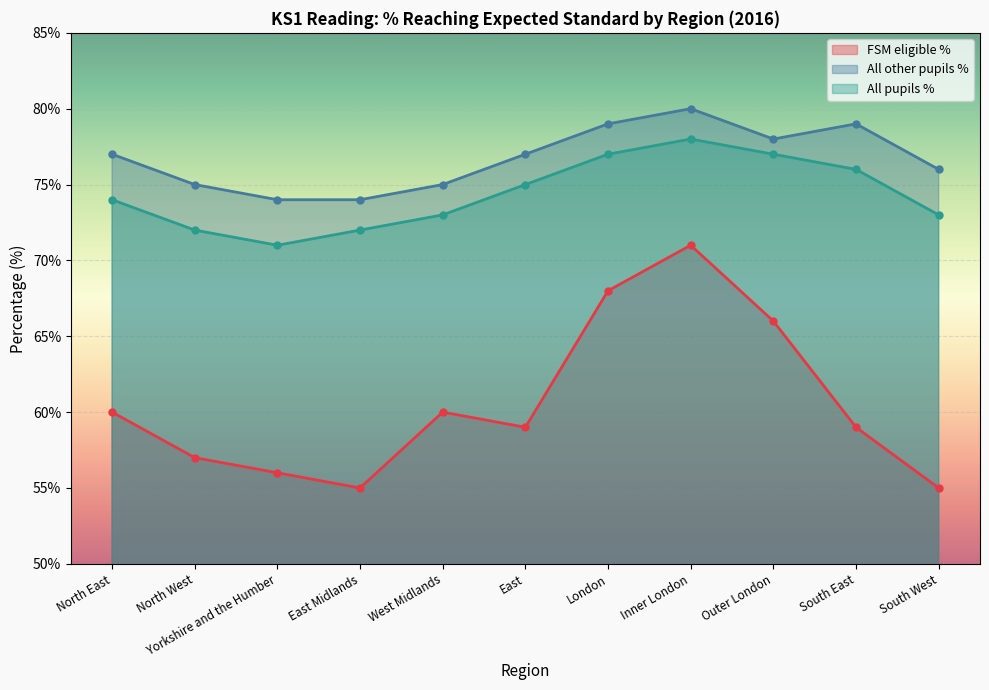

What is the value of the FSM eligible % point at the 9th from the left?

66